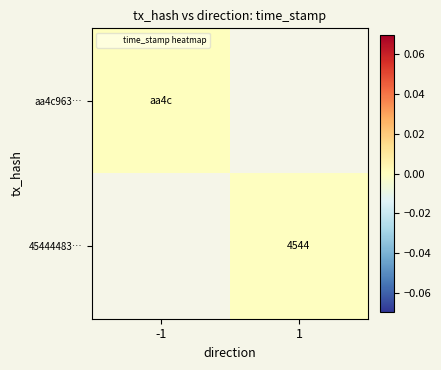

The 45444483… series shows 4544.0 at 1. True or false?

True